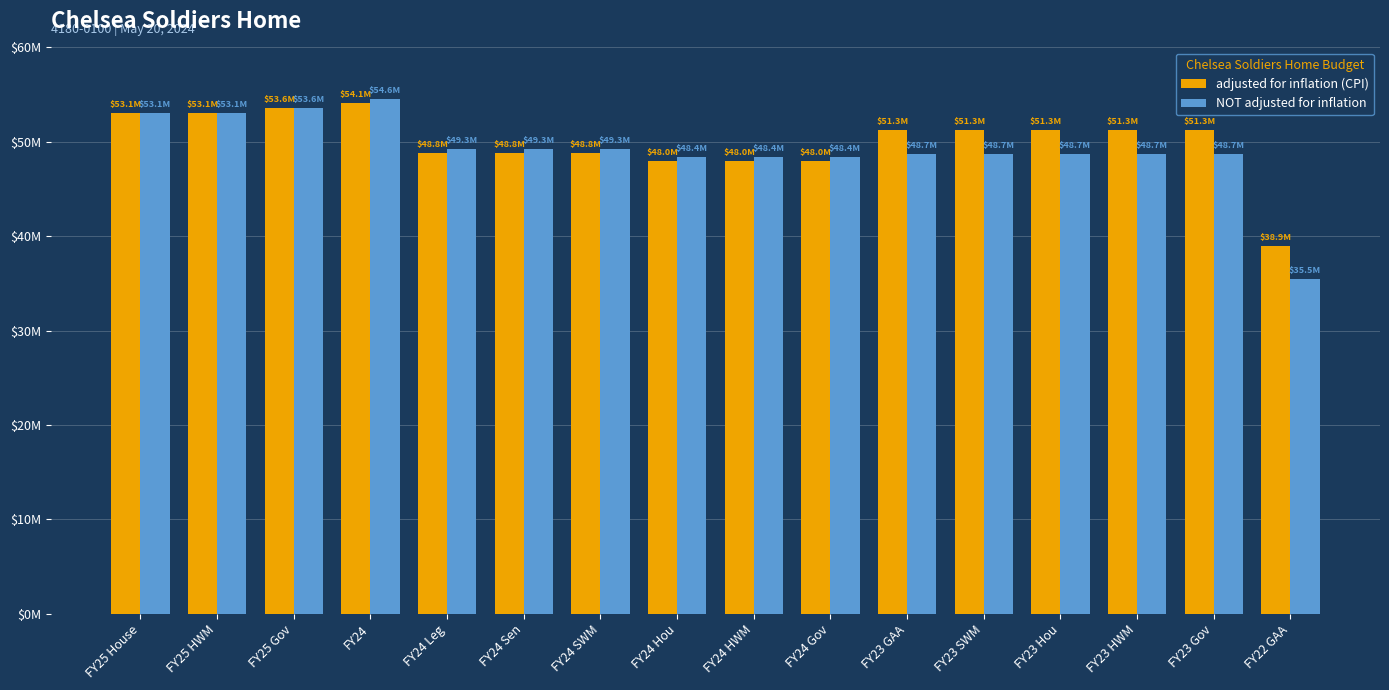

What is the difference between the maximum and minimum values in the NOT adjusted for inflation series?

19080590